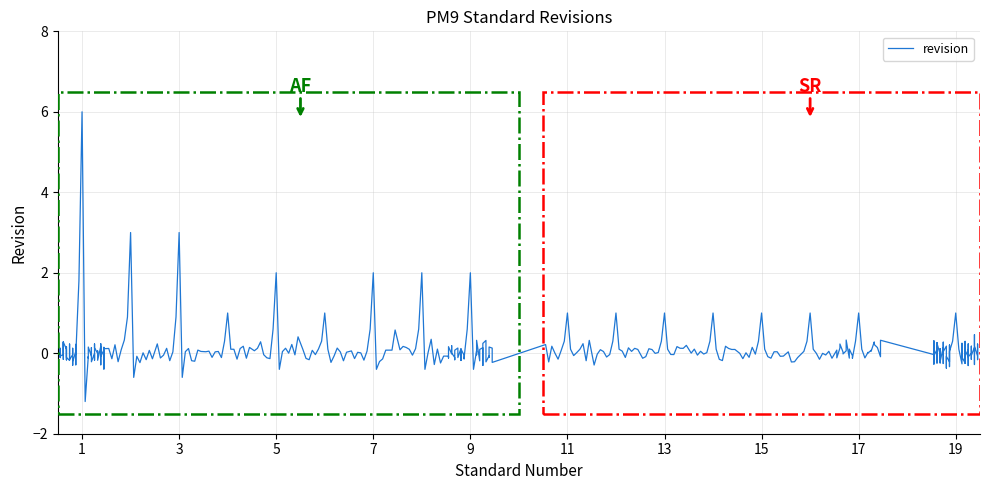

True or false: there are more than 2 points higher than both neighbors.

False